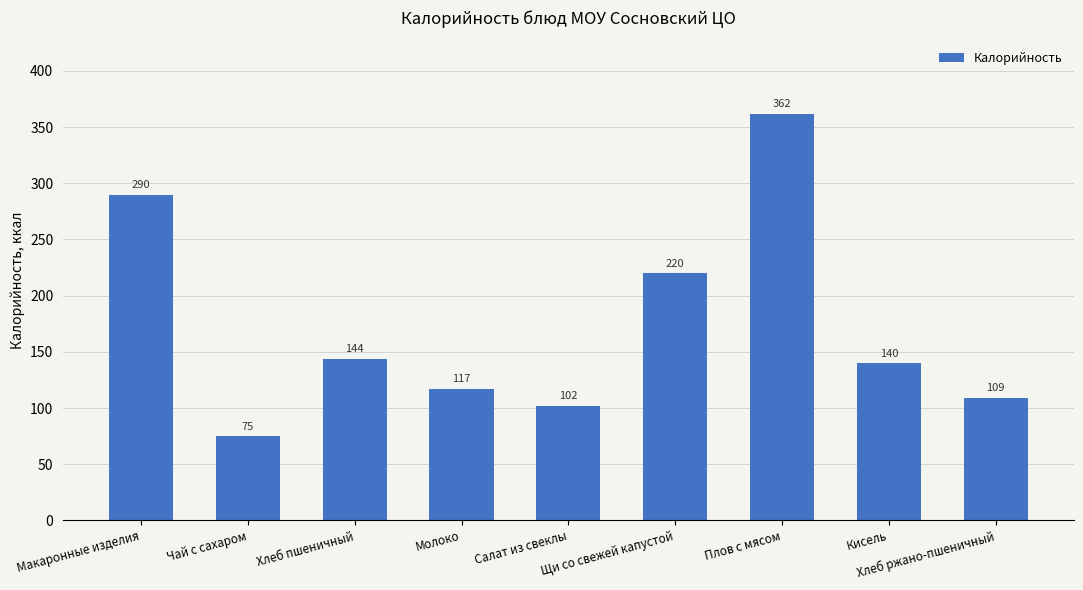

What is the difference between the maximum and minimum values?

287